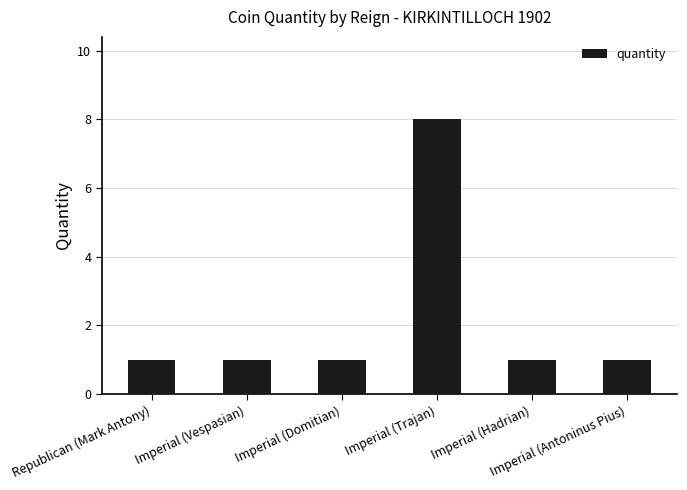

At which category does the chart reach its peak across all series?

Imperial (Trajan)